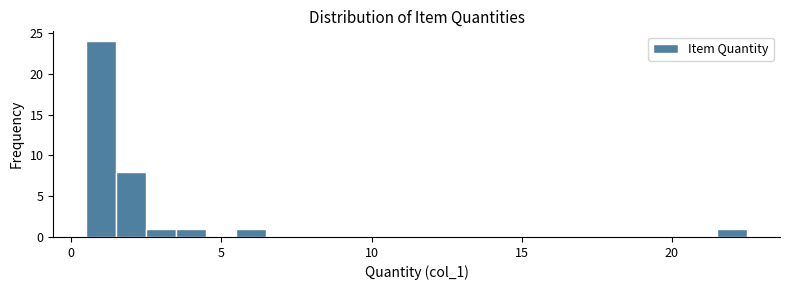

Around what value on the x-axis is the tallest bar? Give the approximate position of its centre, as read against the axis.

1.0